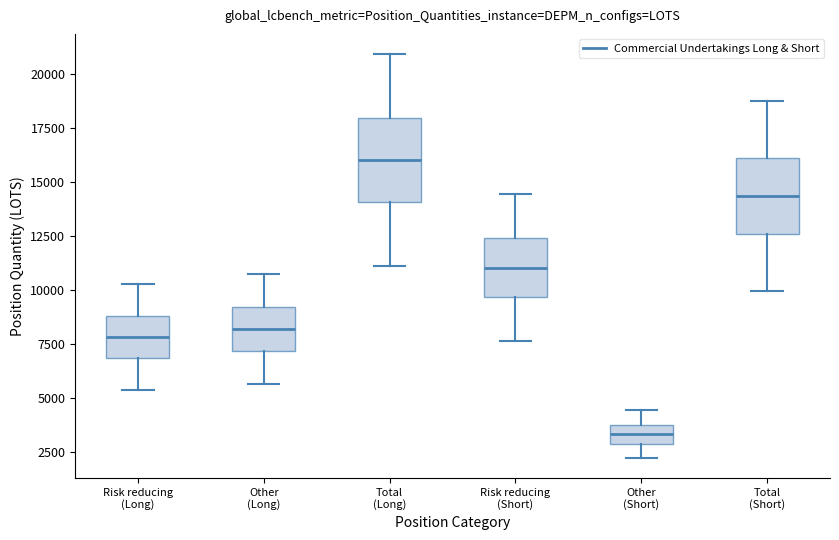

Which box's median line is the lowest?

Other (Short)